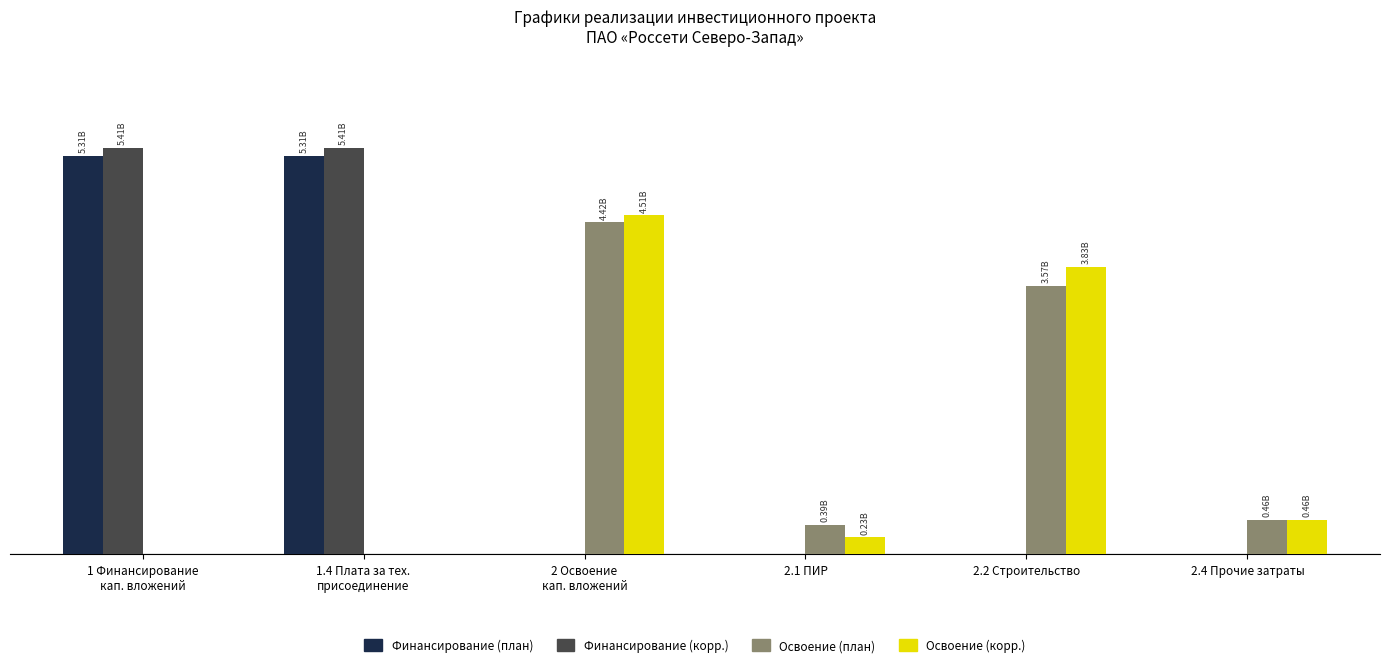

Reading left to right, extract all data points from this chart.

Финансирование (план): 5306099860	5306099860	0	0	0	0
Финансирование (корр.): 5414682650	5414682650	0	0	0	0
Освоение (план): 0	0	4421749880	389463600	3574032470	458253810
Освоение (корр.): 0	0	4512235540	225000000	3828010100	459225440